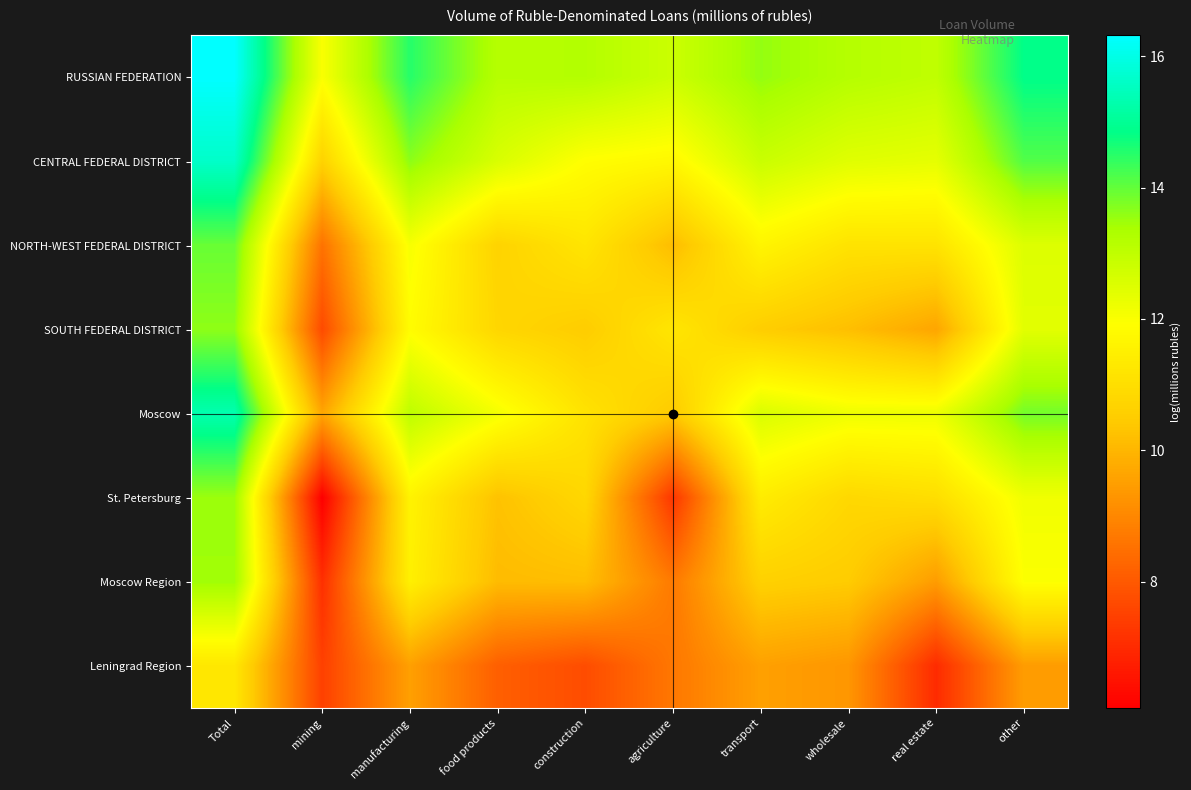

Reading right to left, transcribe all the data shown in this chart.

RUSSIAN FEDERATION: other=14.9	real estate=13.0	wholesale=13.2	transport=13.6	agriculture=12.8	construction=13.2	food products=13.2	manufacturing=14.5	mining=12.0	Total=16.3
CENTRAL FEDERAL DISTRICT: other=14.1	real estate=12.3	wholesale=12.5	transport=12.8	agriculture=11.7	construction=11.9	food products=12.6	manufacturing=13.6	mining=10.7	Total=15.6
NORTH-WEST FEDERAL DISTRICT: other=12.5	real estate=11.2	wholesale=11.1	transport=11.7	agriculture=10.1	construction=11.2	food products=10.7	manufacturing=12.0	mining=8.6	Total=13.9
SOUTH FEDERAL DISTRICT: other=12.4	real estate=9.7	wholesale=10.2	transport=10.5	agriculture=11.2	construction=10.5	food products=10.8	manufacturing=11.9	mining=7.7	Total=13.6
Moscow: other=13.8	real estate=12.2	wholesale=12.2	transport=12.6	agriculture=10.5	construction=11.1	food products=12.1	manufacturing=13.0	mining=9.6	Total=15.3
St. Petersburg: other=12.2	real estate=11.0	wholesale=10.8	transport=11.4	agriculture=7.3	construction=10.8	food products=10.3	manufacturing=11.6	mining=6.1	Total=13.5
Moscow Region: other=12.0	real estate=9.5	wholesale=10.5	transport=10.6	agriculture=8.7	construction=10.2	food products=10.1	manufacturing=11.5	mining=7.1	Total=13.5
Leningrad Region: other=9.5	real estate=7.0	wholesale=9.3	transport=9.5	agriculture=8.7	construction=7.7	food products=8.1	manufacturing=9.5	mining=7.5	Total=11.3